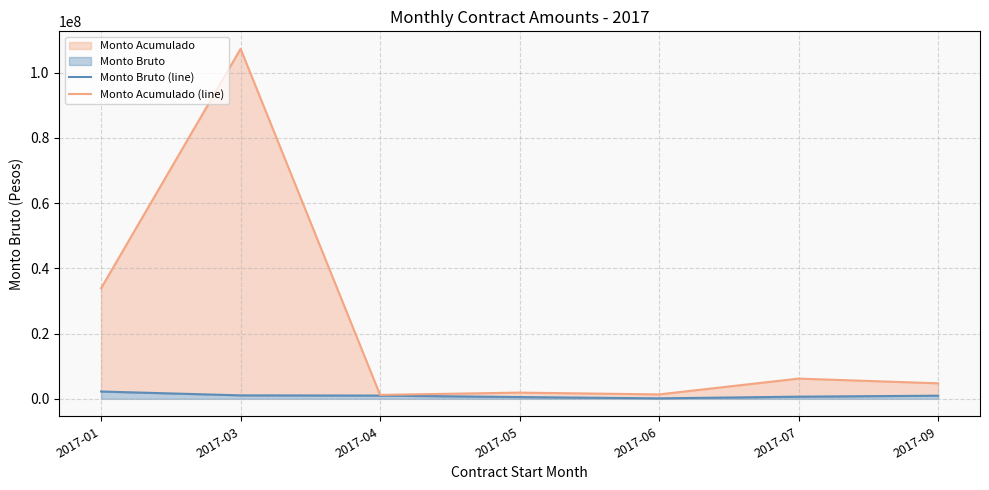

What is the value of the Monto Bruto (line) point at the 3rd from the left?

1000000